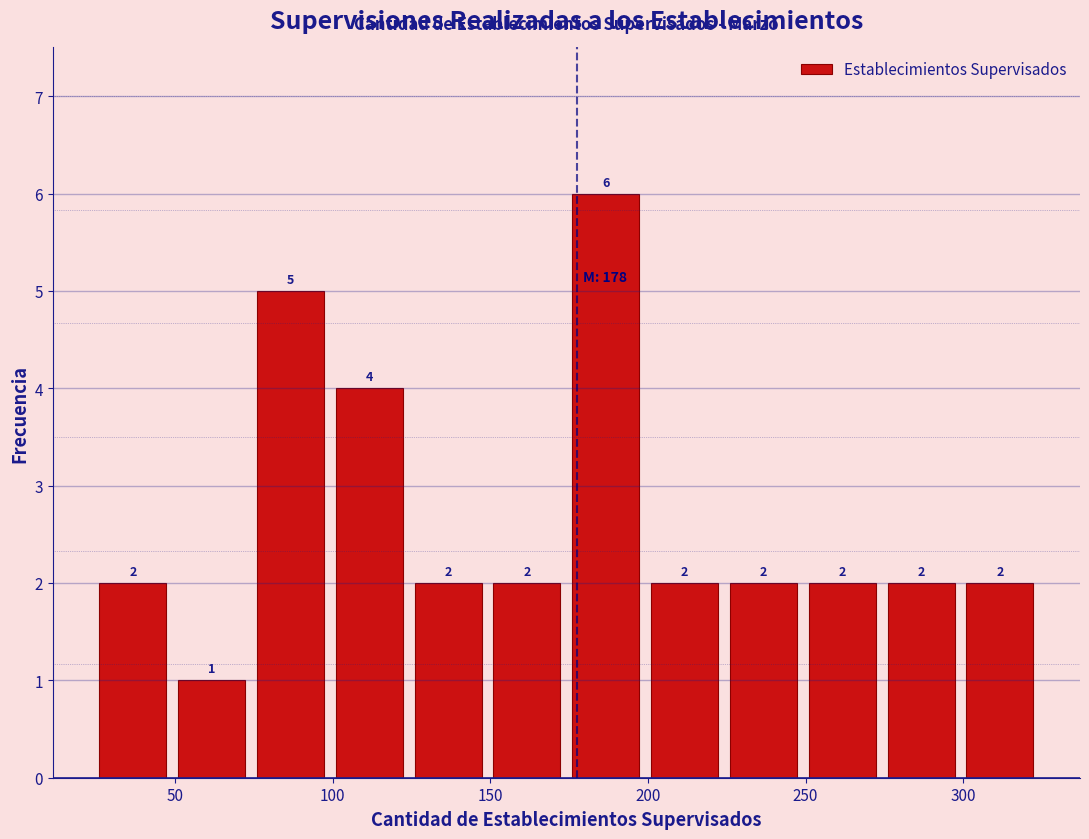

Which range on the x-axis has the tallest bar?

176 to 201